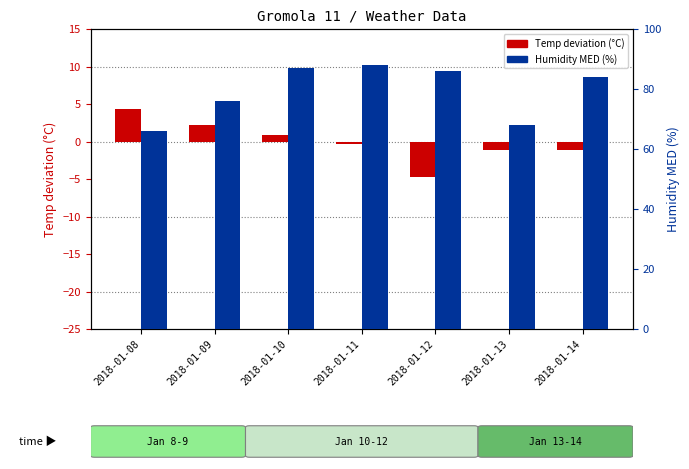

How many bars are there in each group?

2